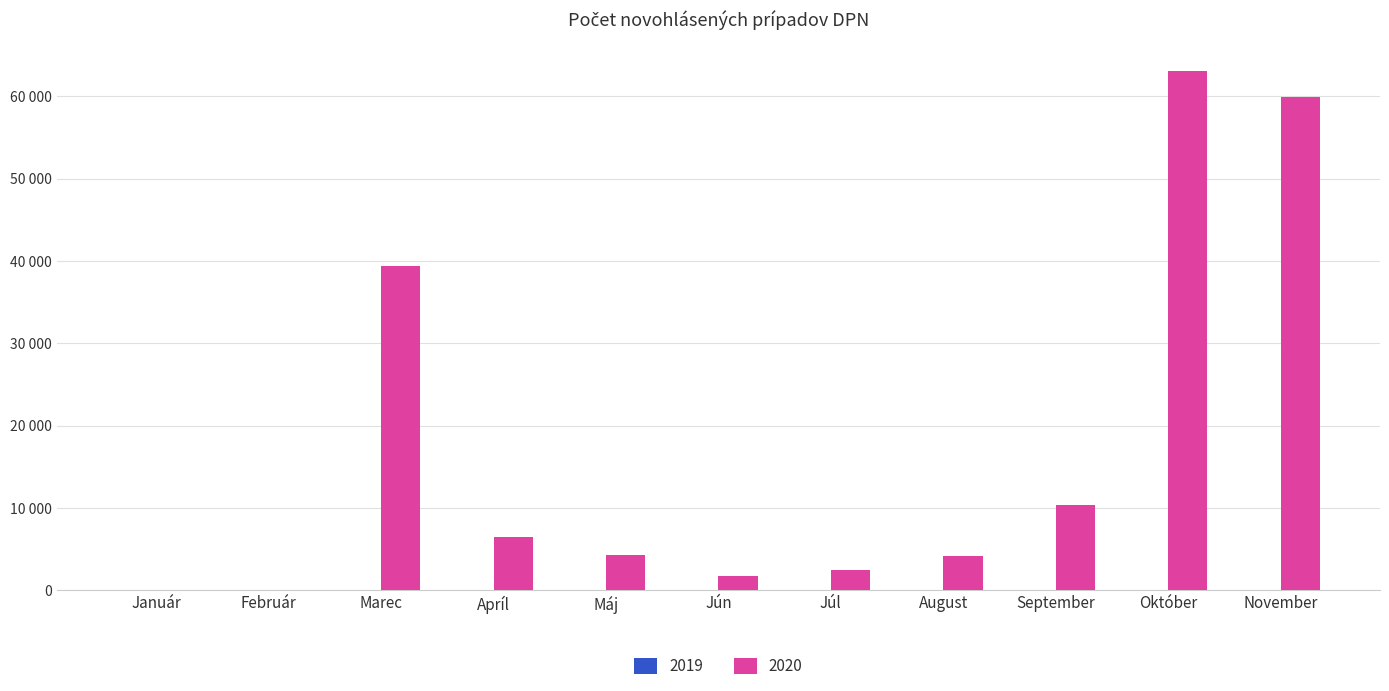

At which category is the sum across all series the highest?

Október